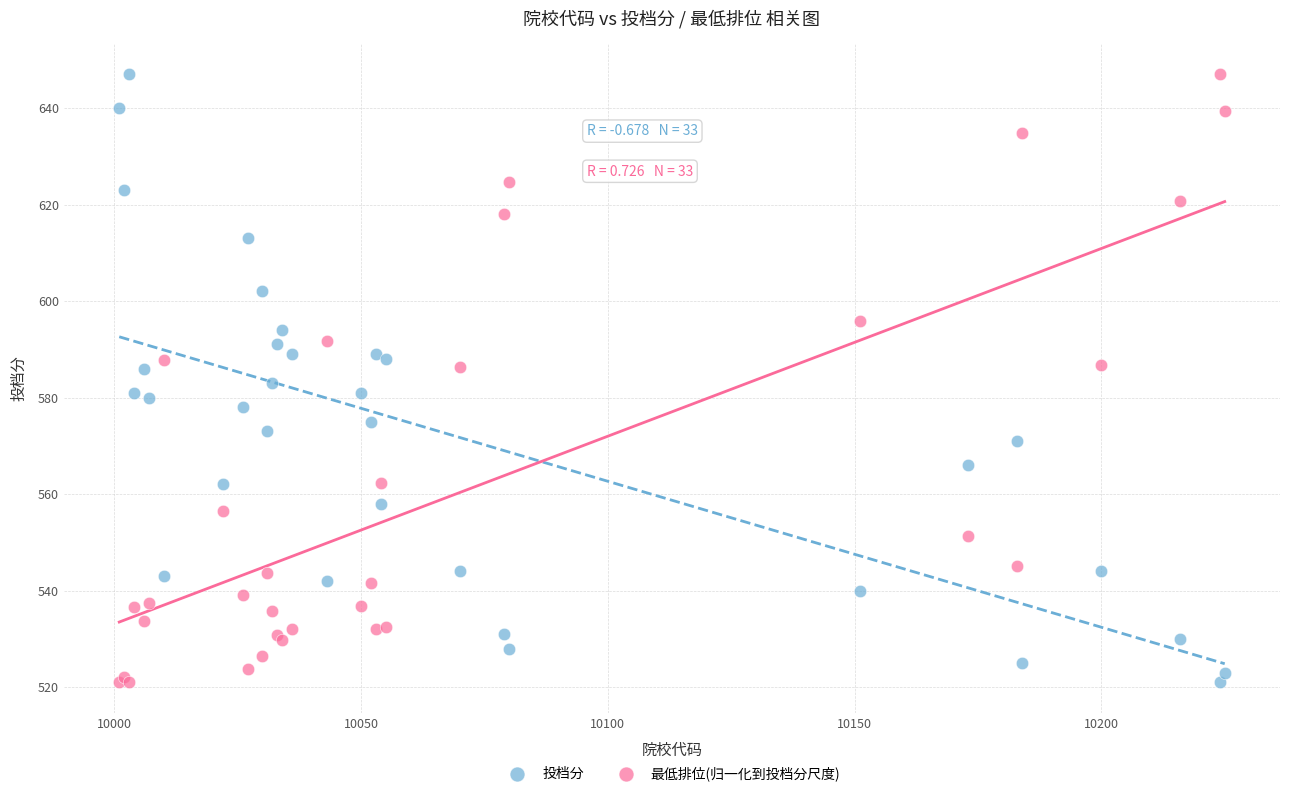

What is the X range (max minus min) for the scatter plot?

224.0